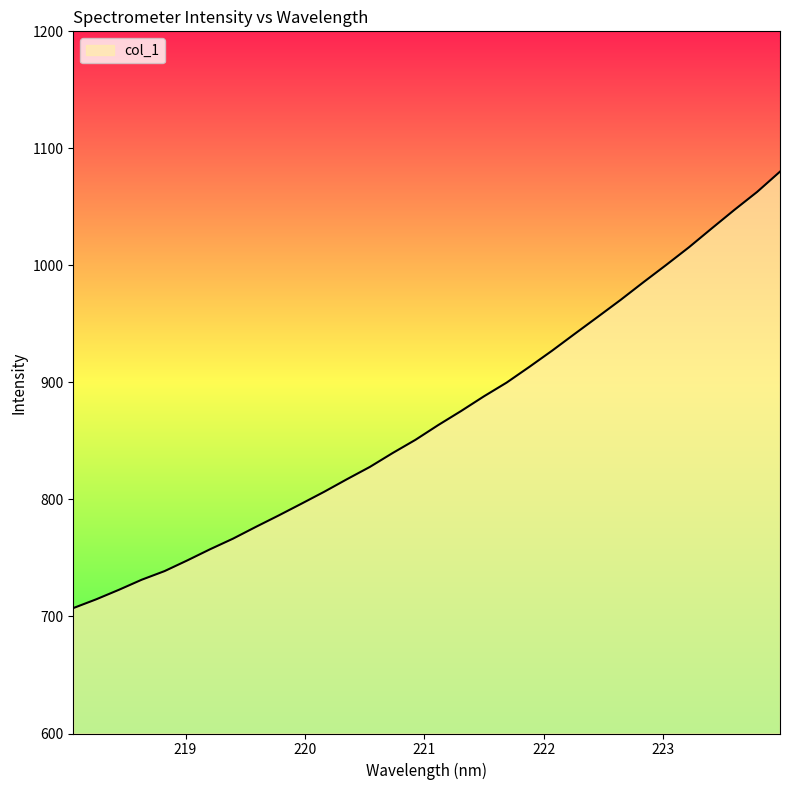

What is the minimum value shown in the chart?

707.2